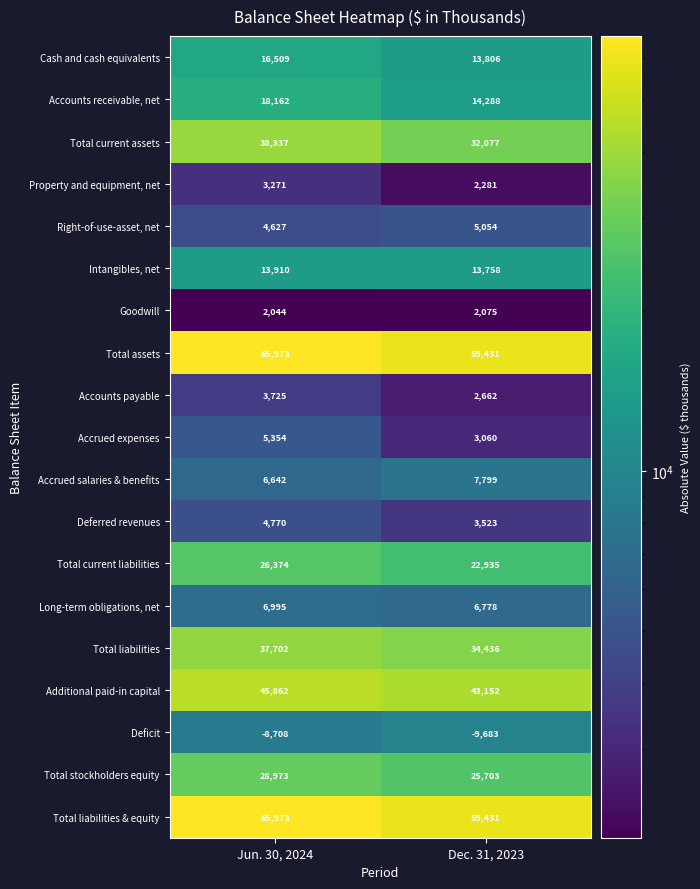

What is the difference between the Property and equipment, net values at Jun. 30, 2024 and Dec. 31, 2023?

990